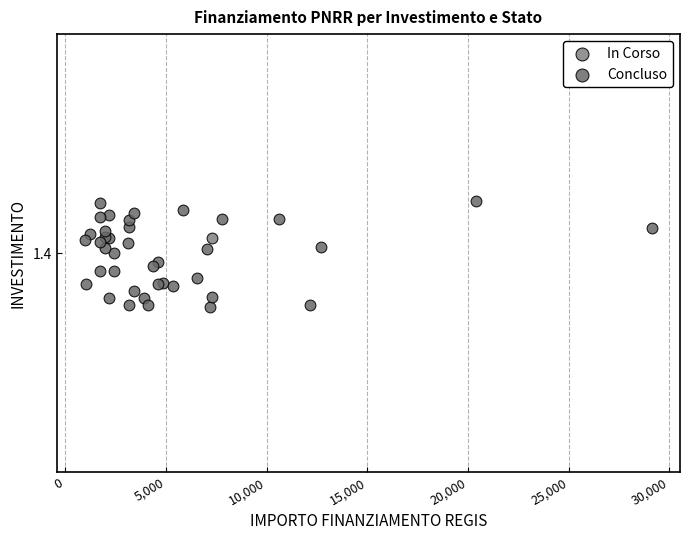

What are all the series names shown in the legend?

In Corso, Concluso